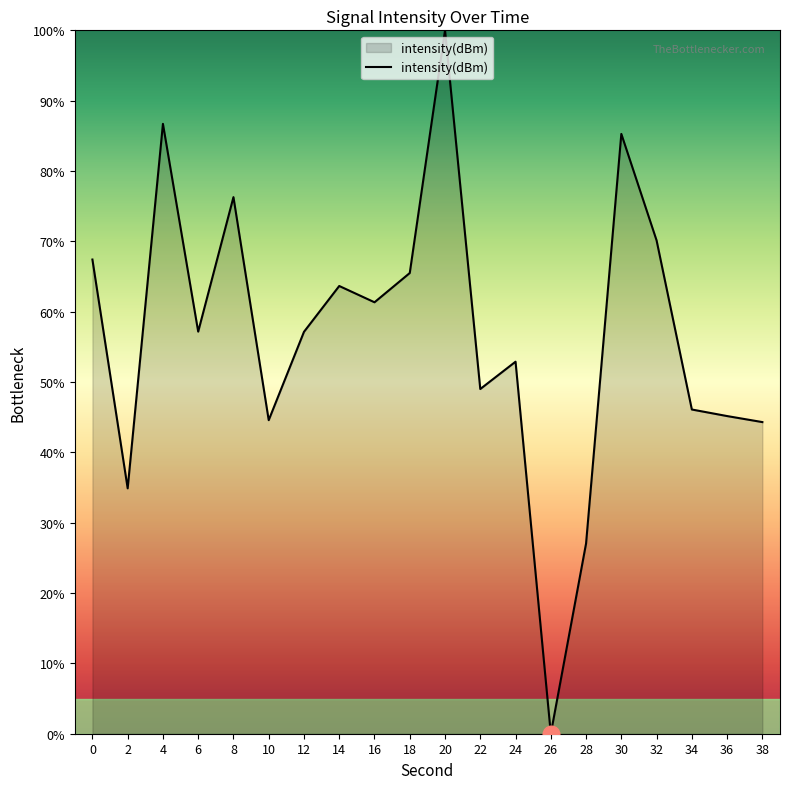

Between 12 and 20, which is larger?

20